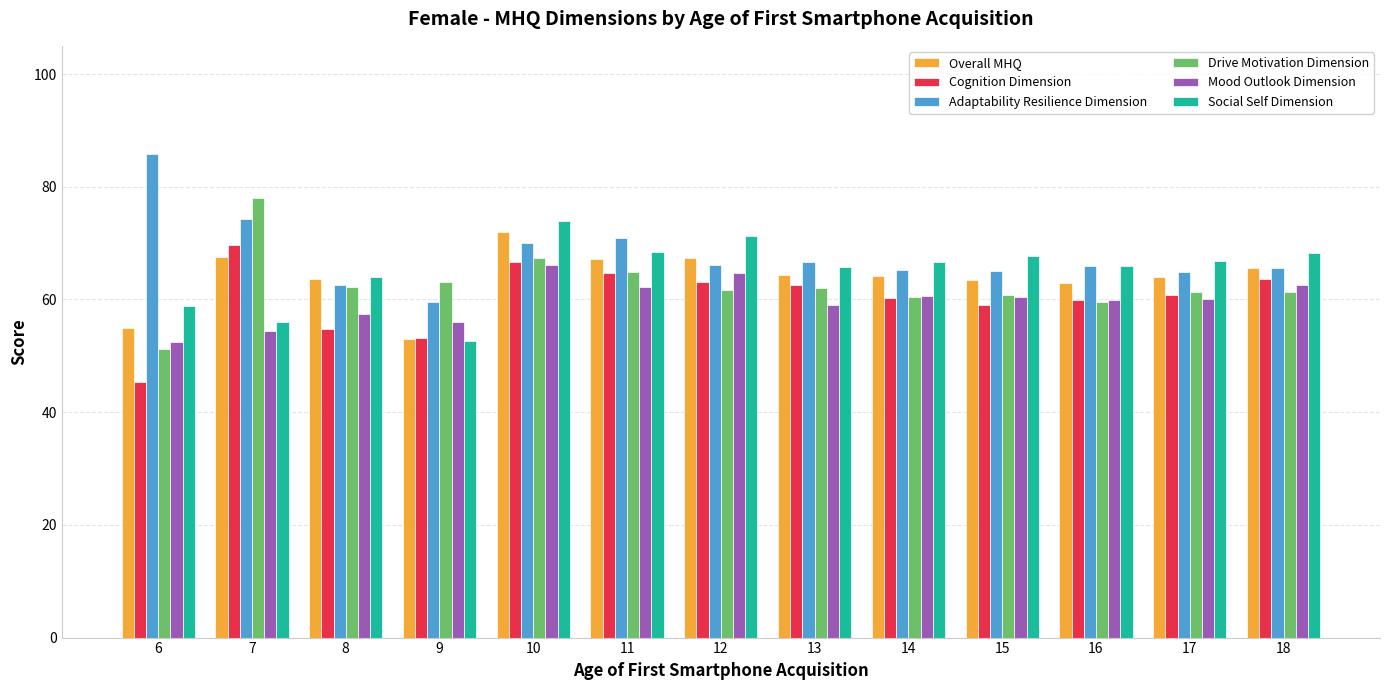

What is the spread (max minus min) of values at 13?

7.7